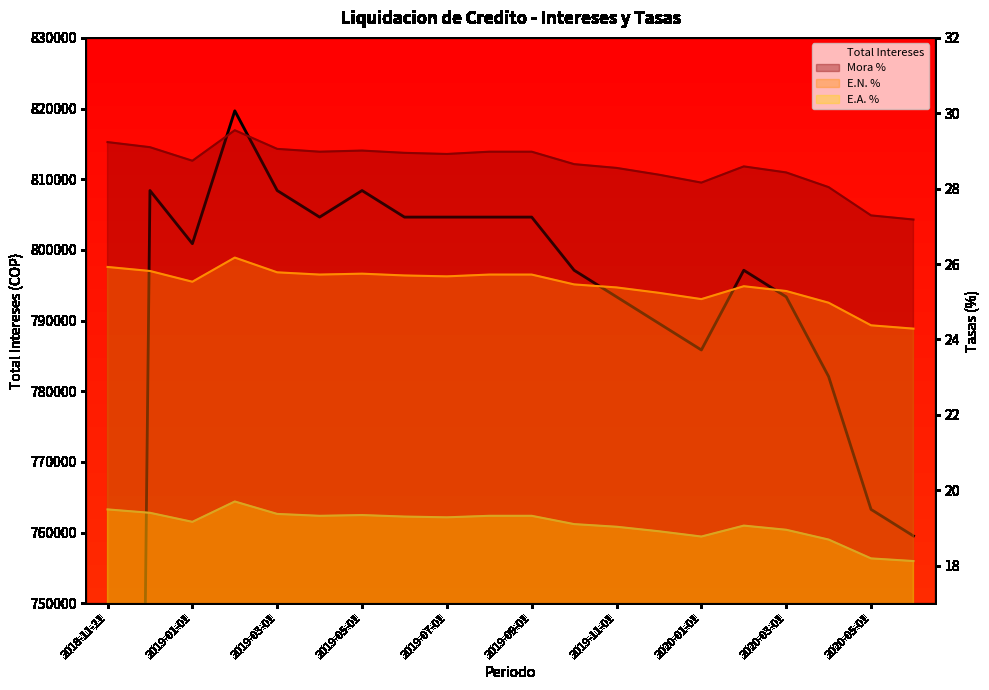

How many points are lower than both their immediate neighbors (excluding endpoints)?

3